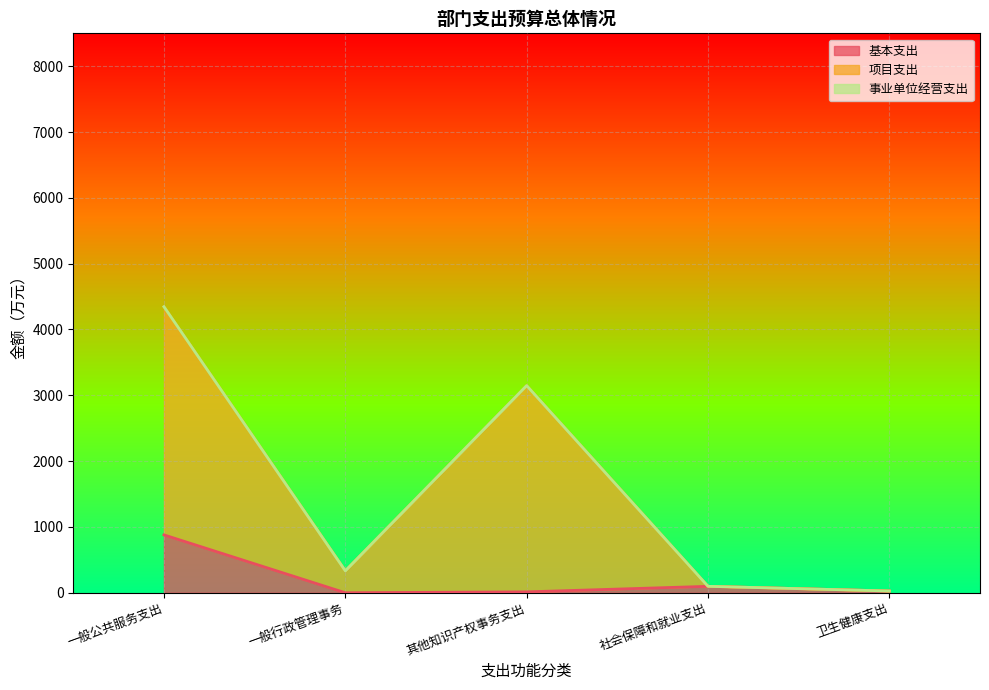

At which category does 基本支出 reach its first local valley?

一般行政管理事务